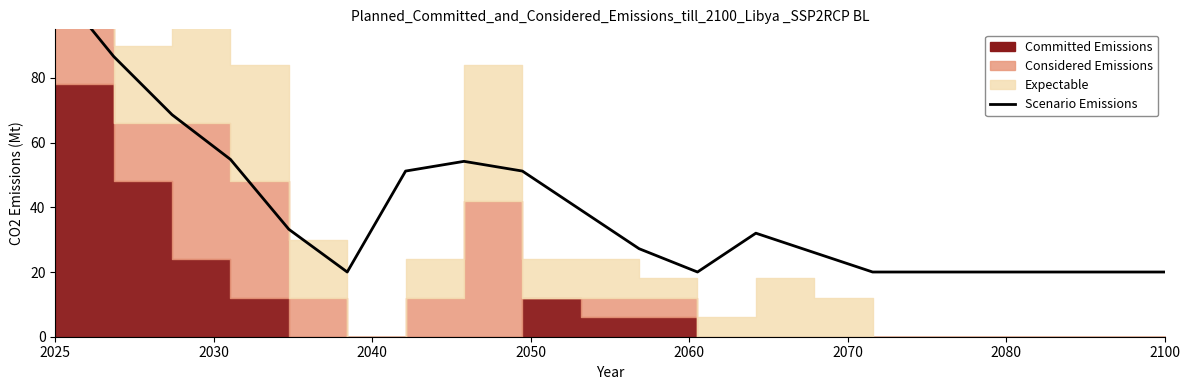

How many lines are shown in the chart?

1